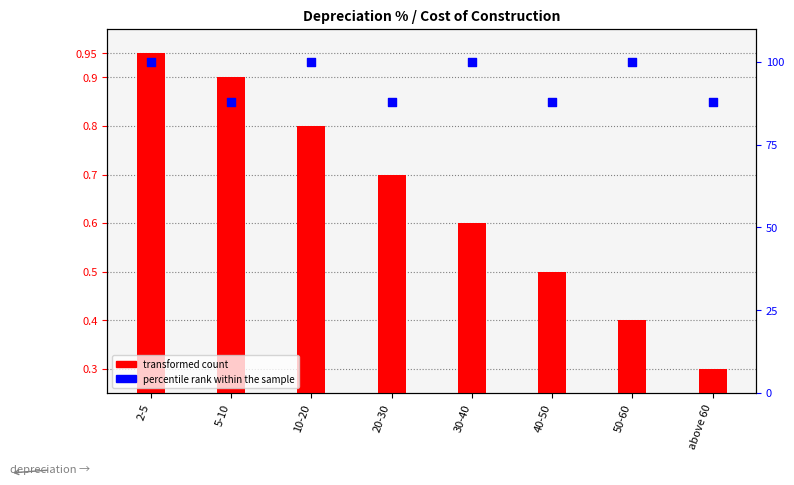

Which series contains the highest Y value?

percentile rank within the sample